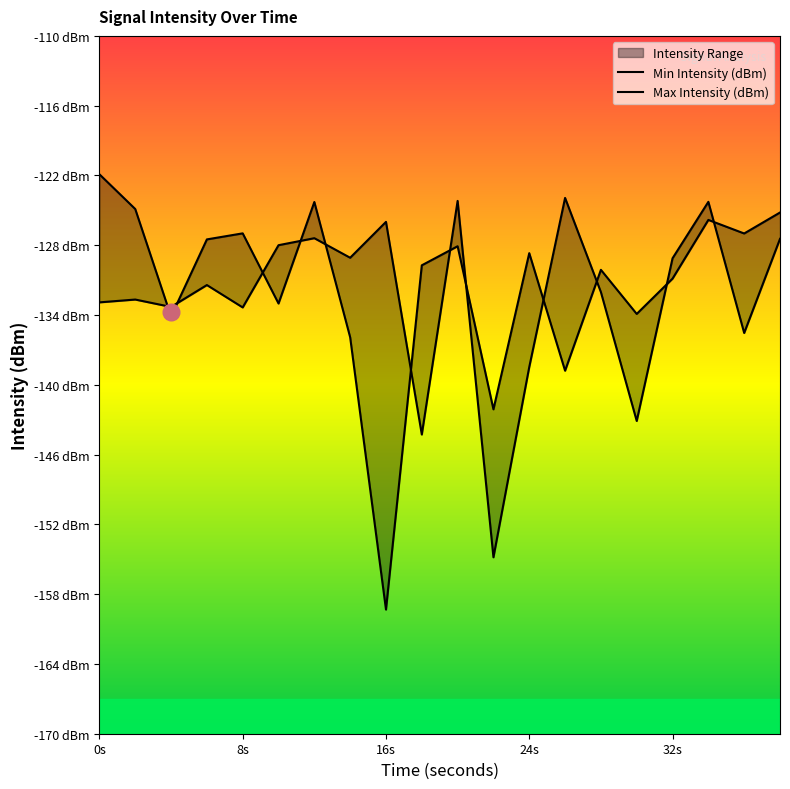

How many interior local valleys does the Max Intensity (dBm) series have?

7